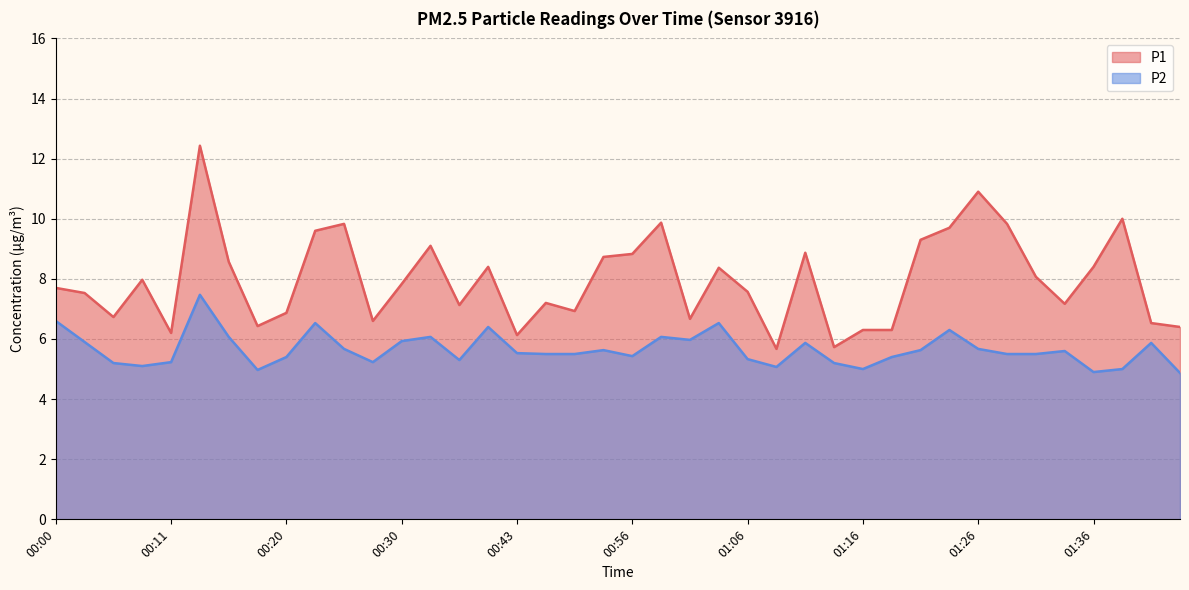

How many series are shown in this chart?

2